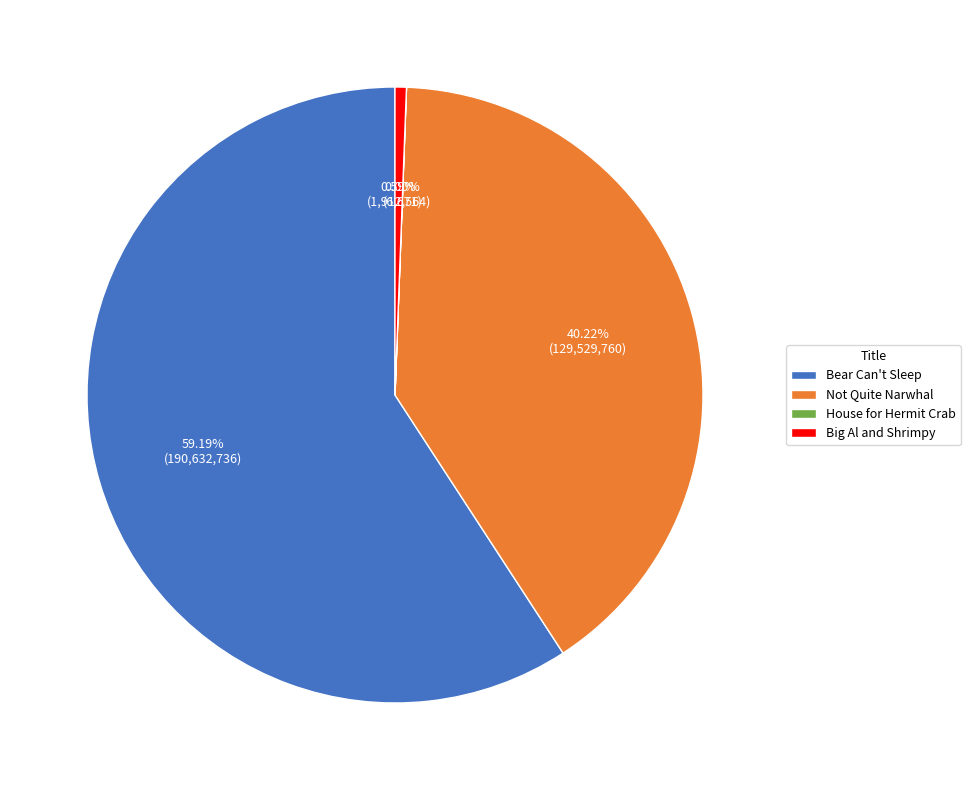

Does Bear Can't Sleep represent more than half of the total?

Yes